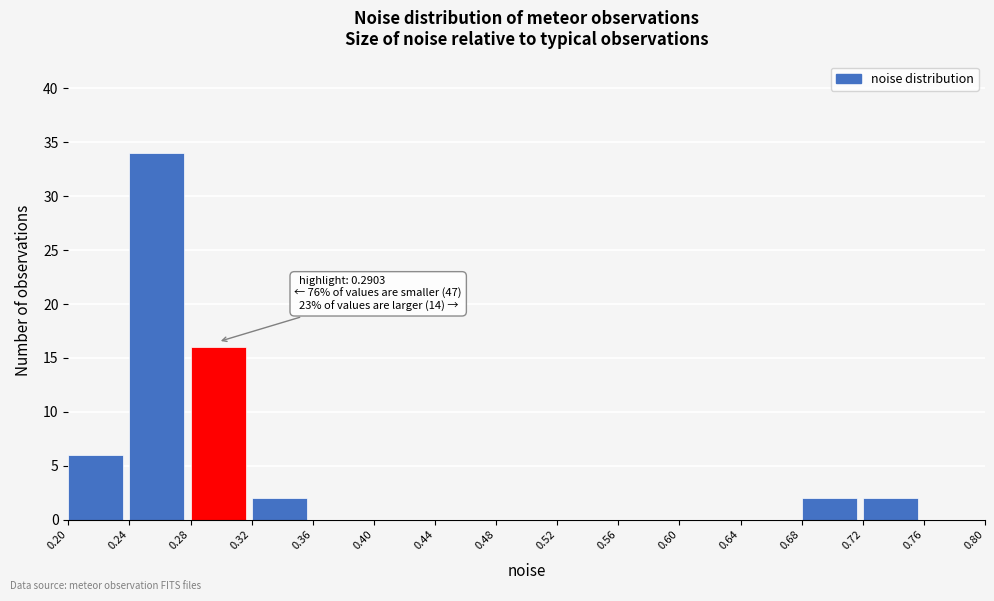

Which range on the x-axis has the tallest bar?

0.24 to 0.28